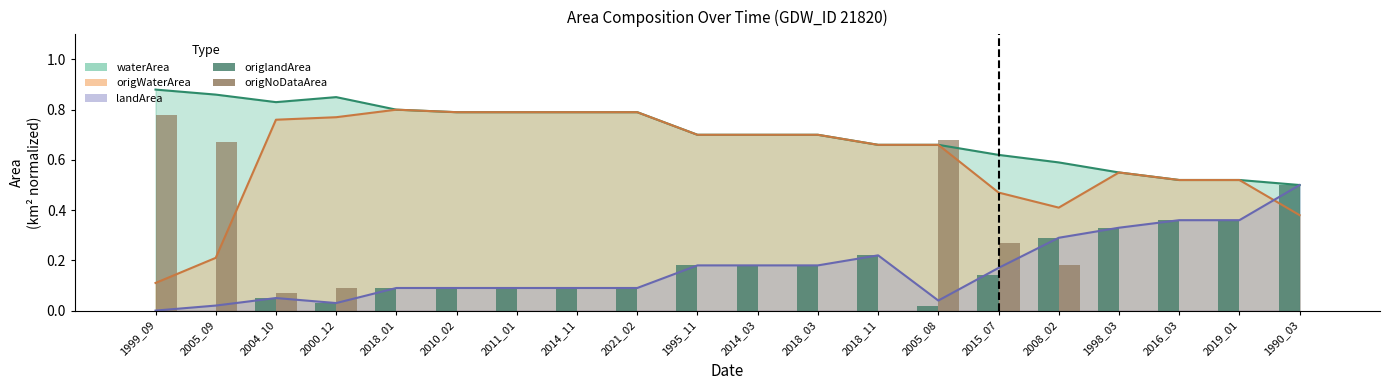

Is the value of origlandArea at 2014_03 greater than the value of origNoDataArea at 2005_09?

No